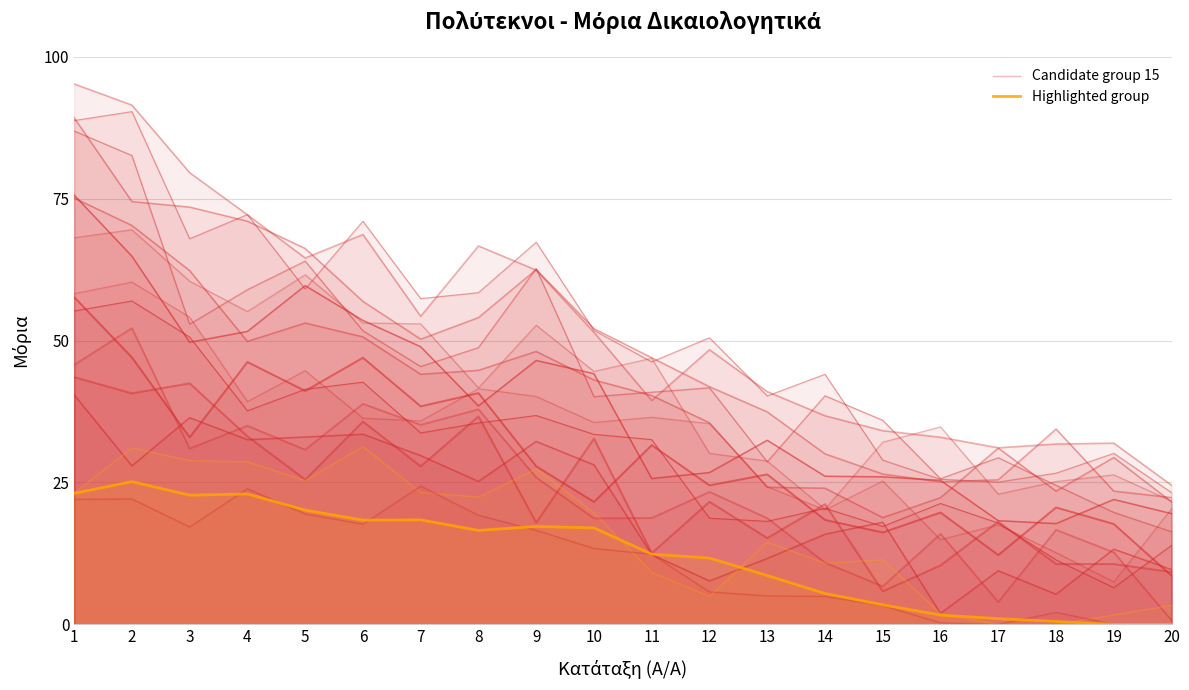

What is the difference between the Rank 6-10 values at 17 and 2?

24.1